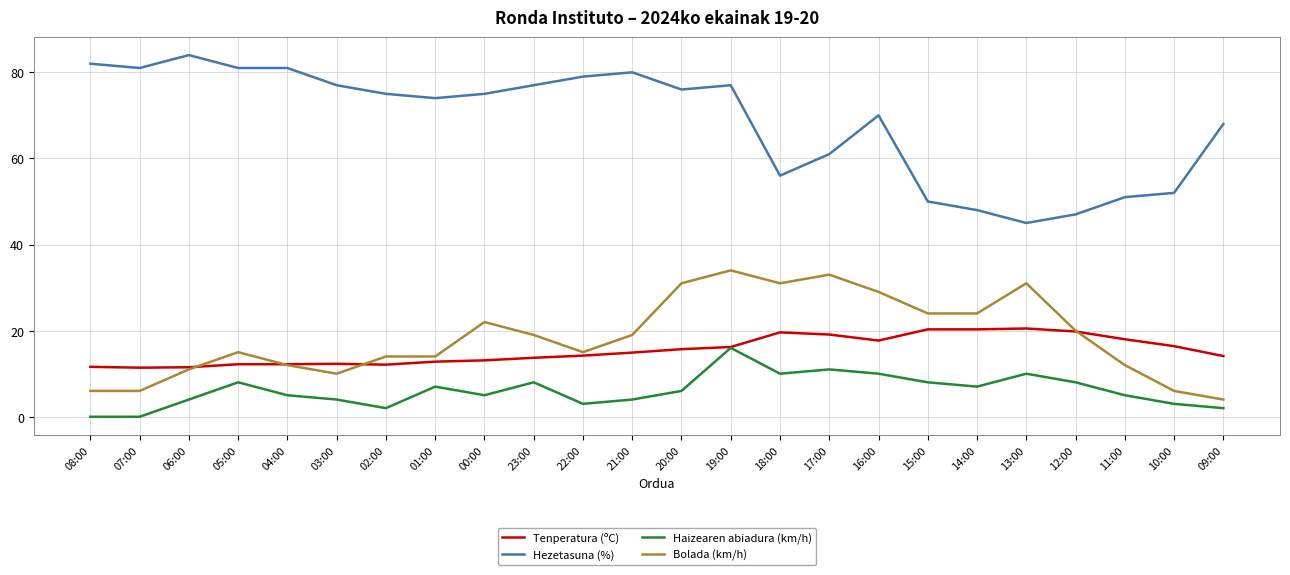

What is the difference between the highest and lowest values at 07:00?

81.0